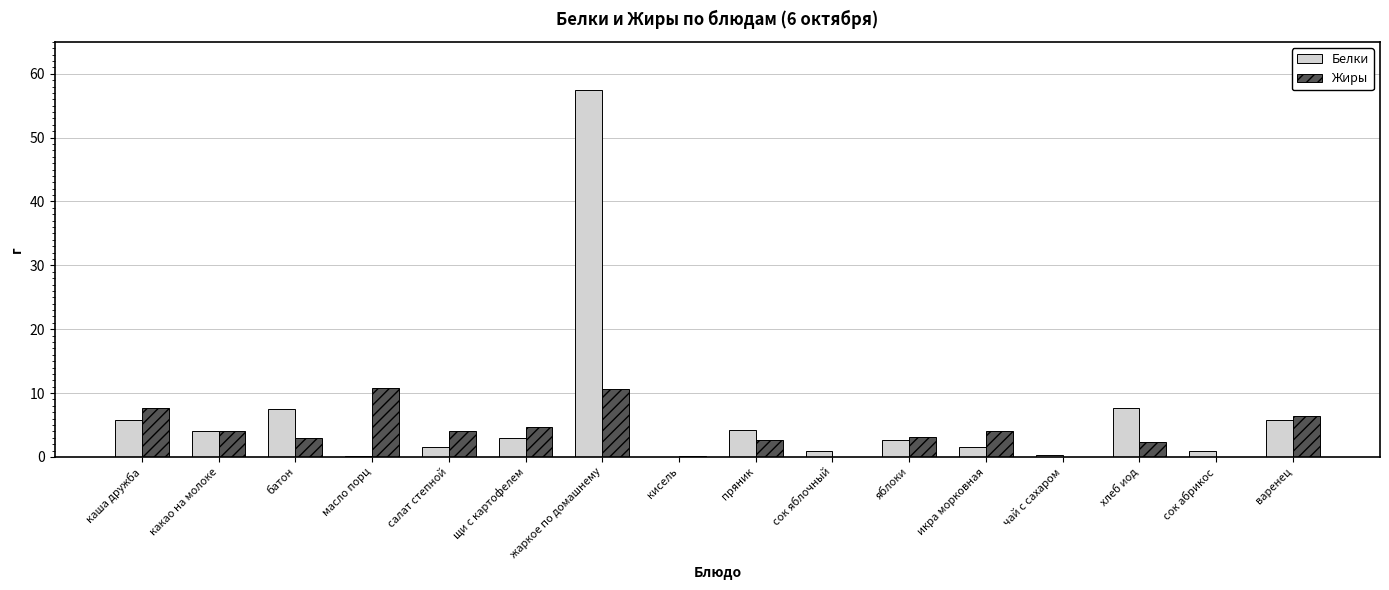

What is the sum of all Белки values?

103.8